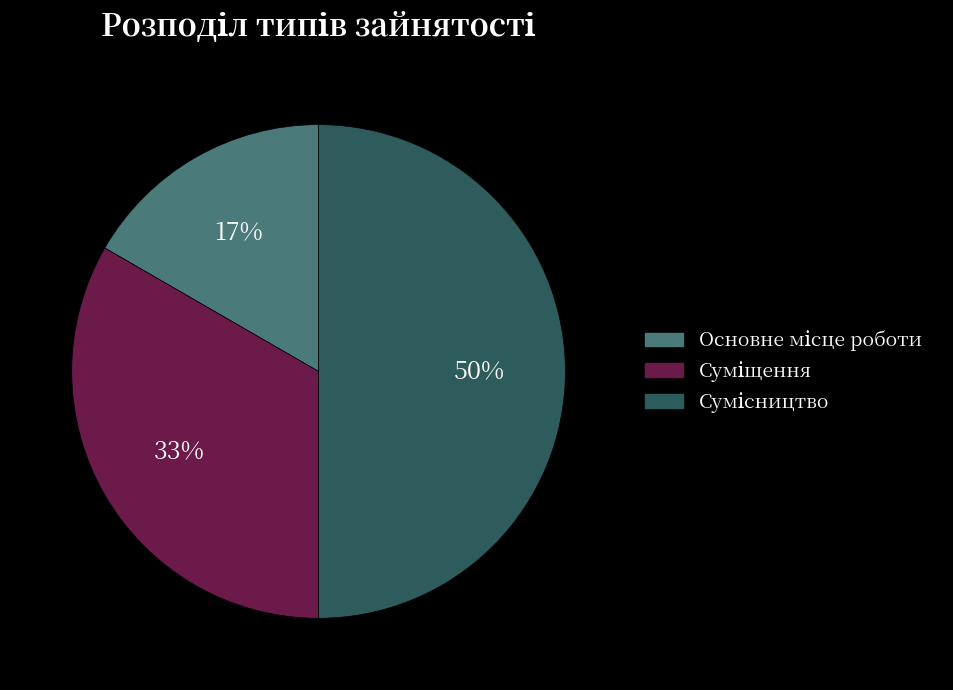

To the nearest percent, what is the average slice percentage?

33%